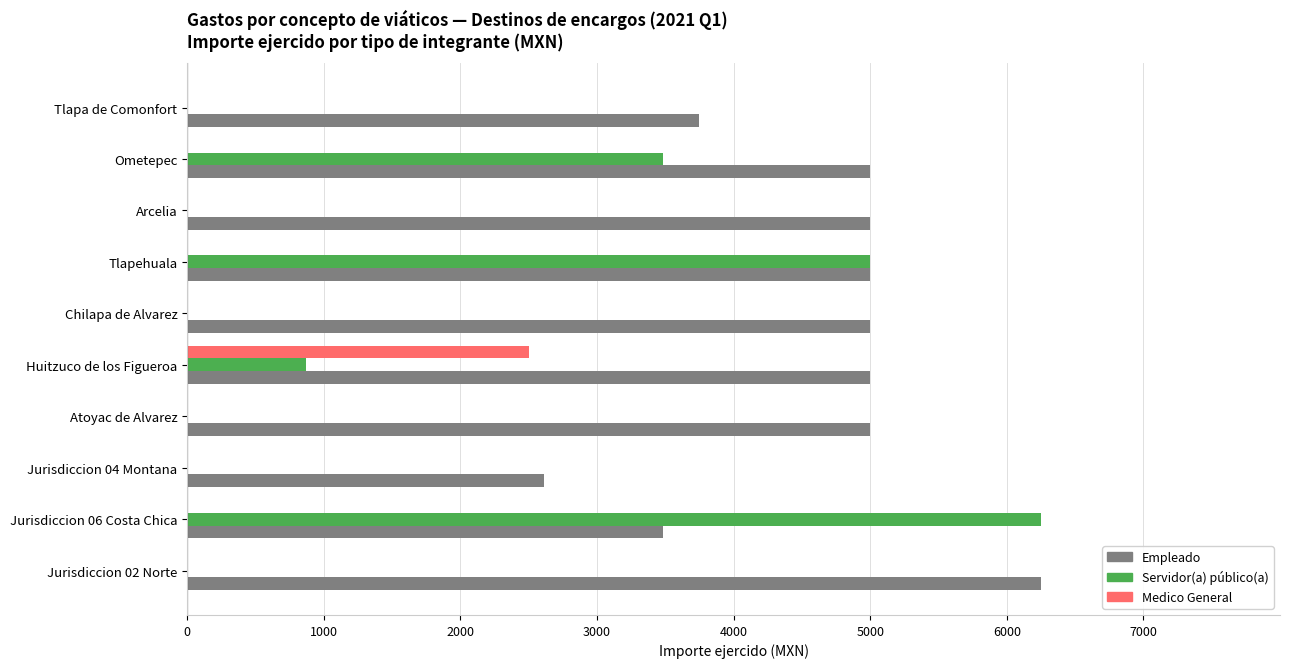

What is the total value across all series at Tlapa de Comonfort?

3750